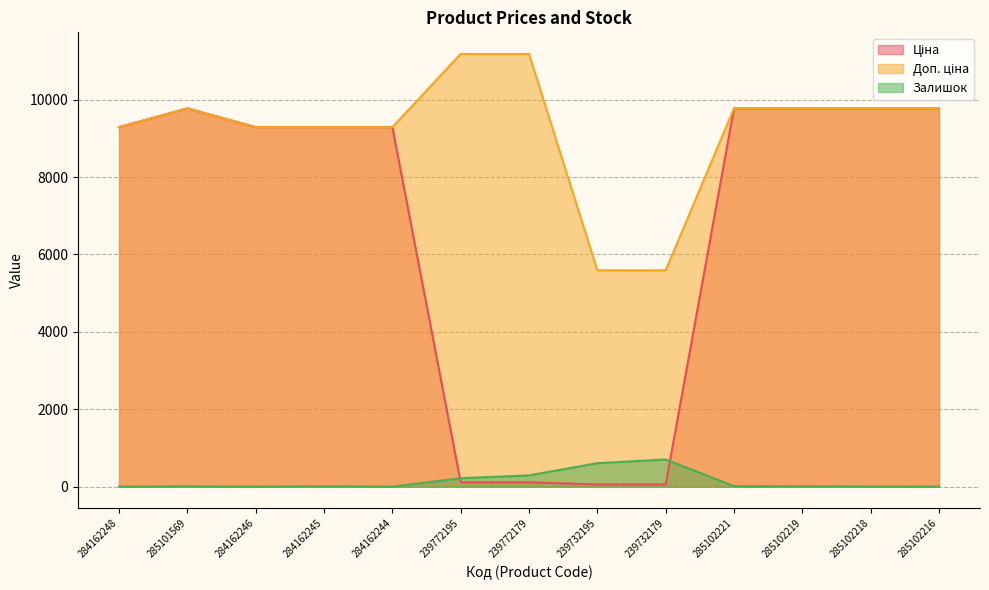

Which category has the highest value across all series?

239772195